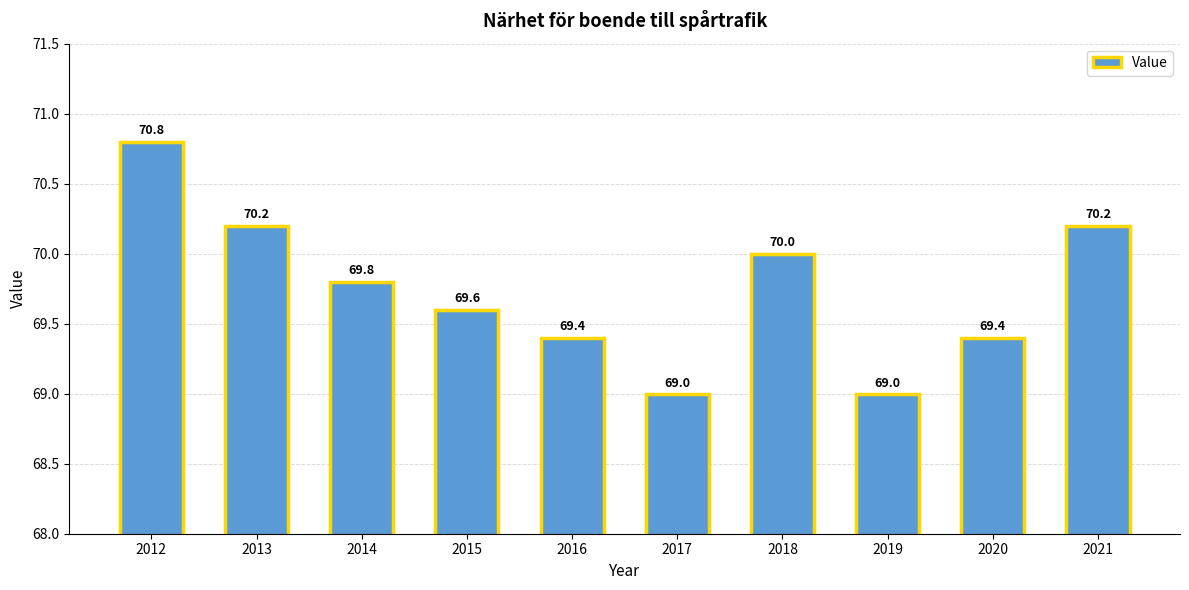

Read the value at 2013.

70.2